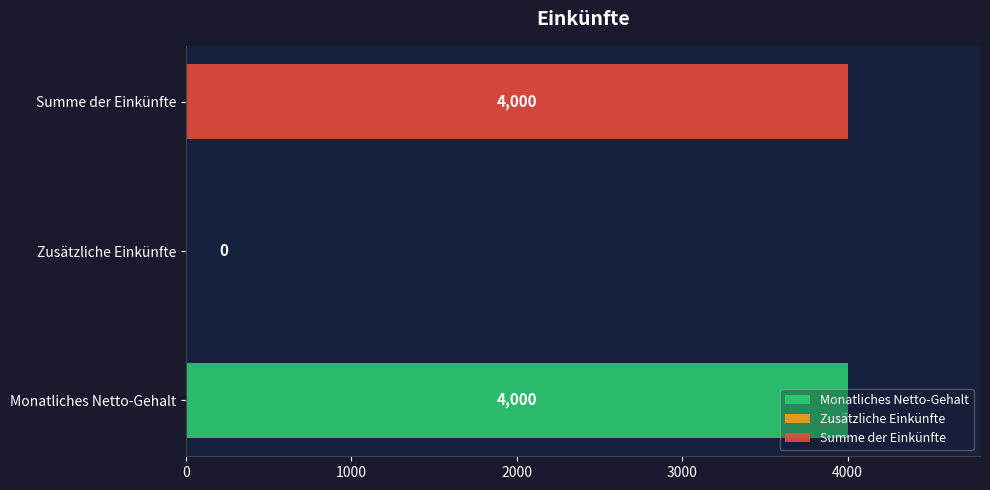

How many data points are less than 4000?

1